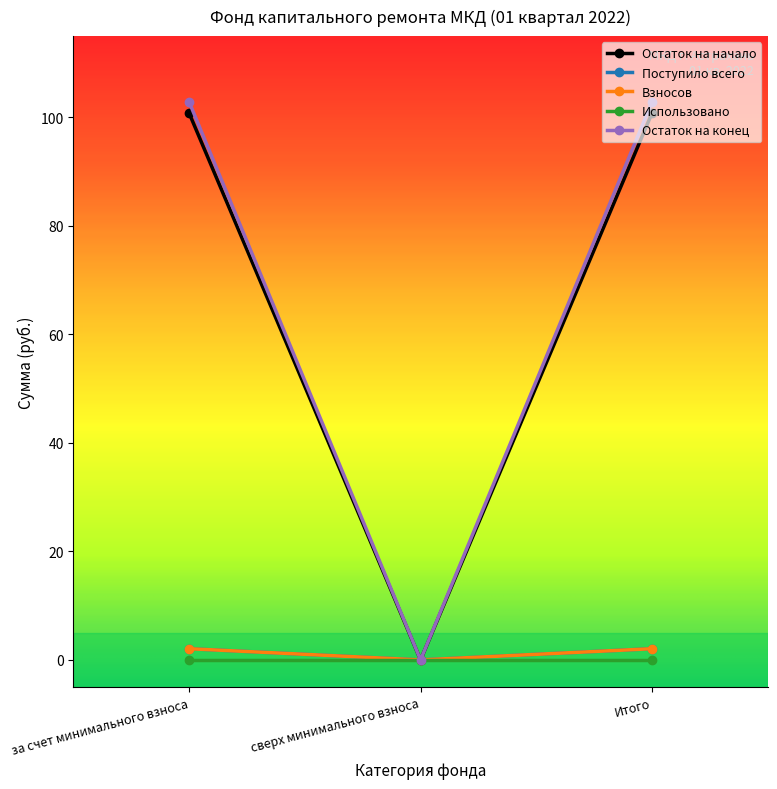

Is this an area chart (filled region under the line)?

No